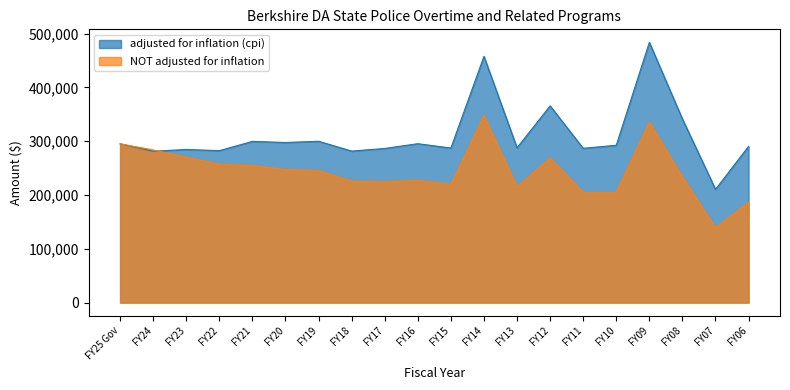

Reading left to right, transcribe all the data shown in this chart.

adjusted for inflation (cpi): 295119	281281	284630	282392	299626	297558	299874	281593	286474	295341	287249	457751	287655	365627	286756	292444	483746	341264	210457	290423
NOT adjusted for inflation: 295119	283768	270255	257385	254837	247415	245461	225816	224693	227417	219726	347661	215126	268906	204882	204882	335602	233484	138839	186739